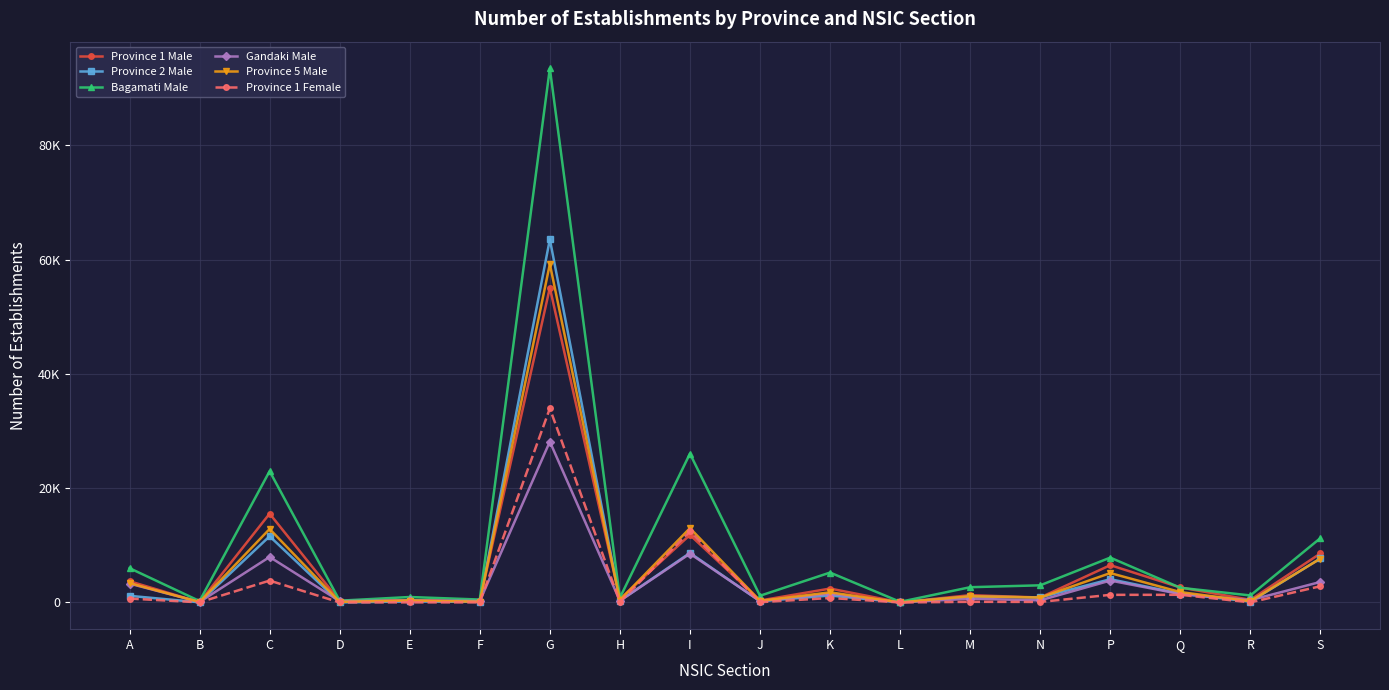

True or false: Gandaki Male and Province 1 Female cross at least once.

True